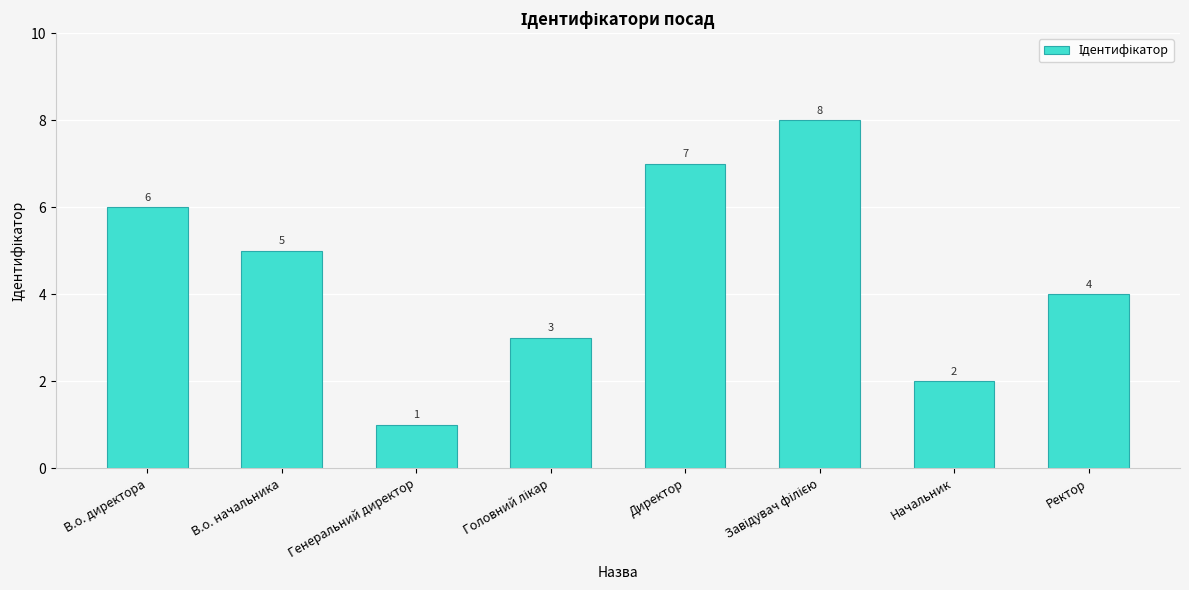

Reading left to right, list all the values displayed in this chart.

6	5	1	3	7	8	2	4